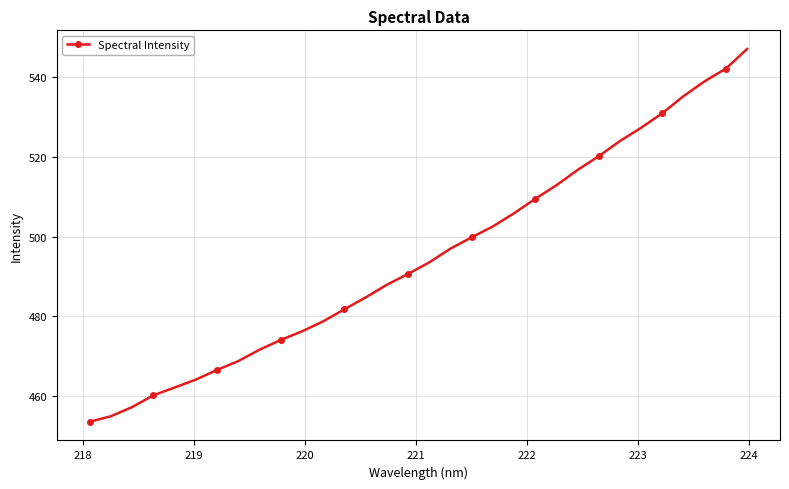

What is the value of the 18th point from the left?

496.9